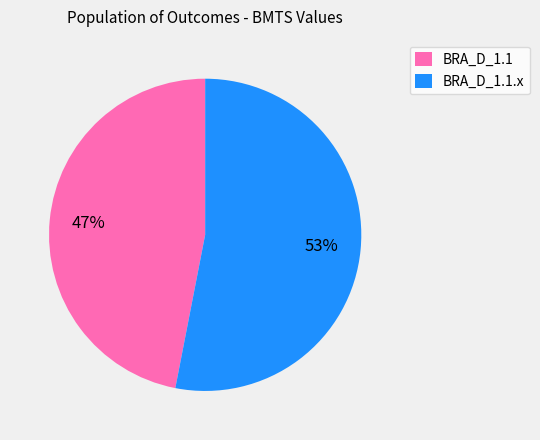

The BRA_D_1.1 slice represents 37% of the pie. True or false?

False